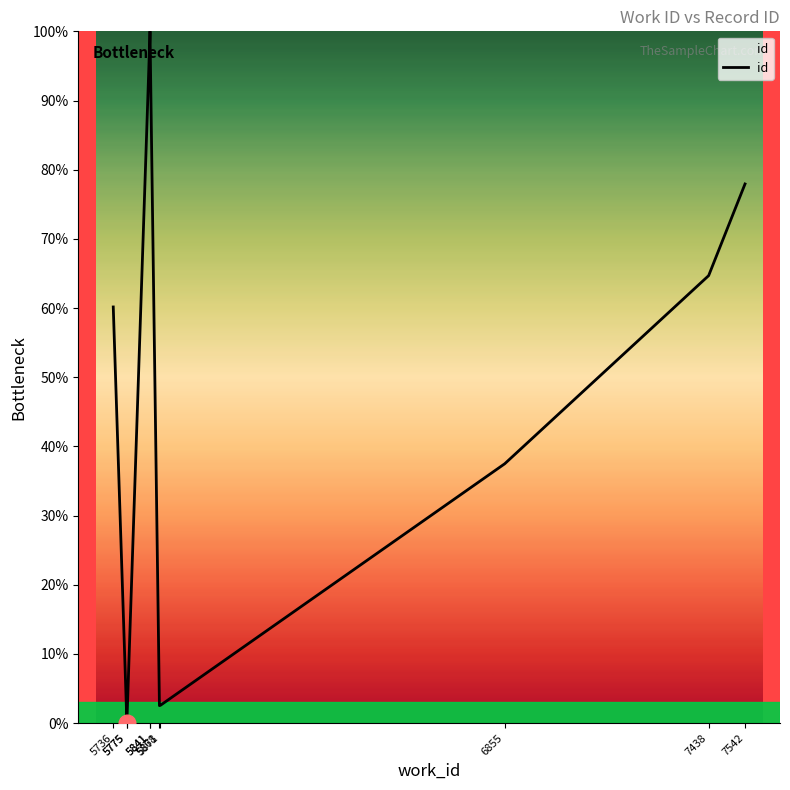

How many categories are shown in the chart?

10